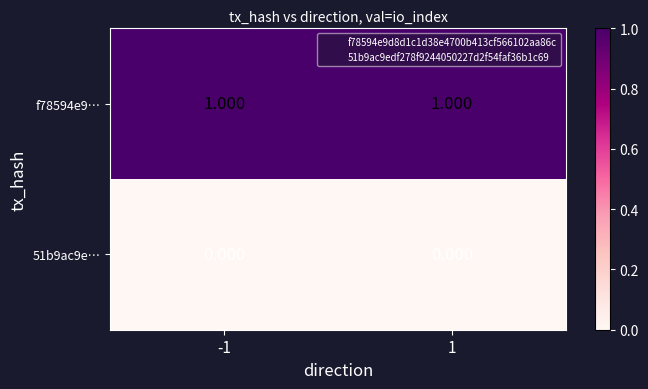

Rank the series by their average value, from highest to lowest.

f78594e9…, 51b9ac9e…